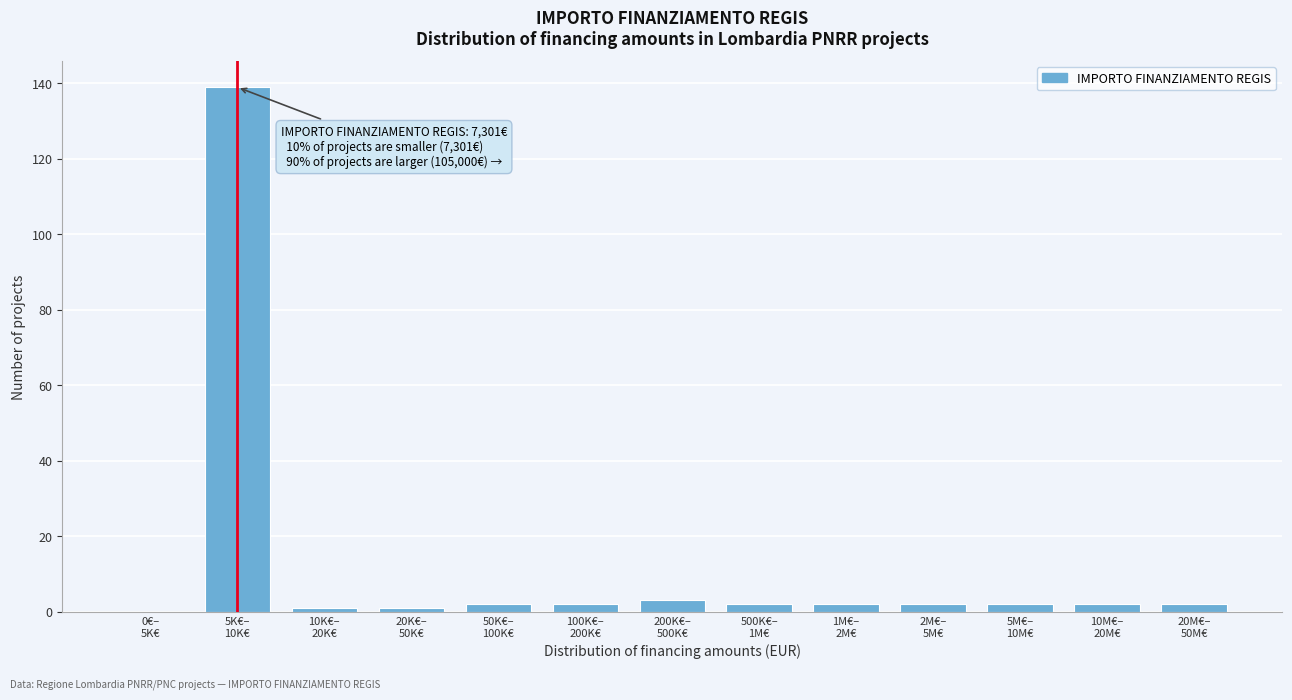

What is the greatest value displayed?

139